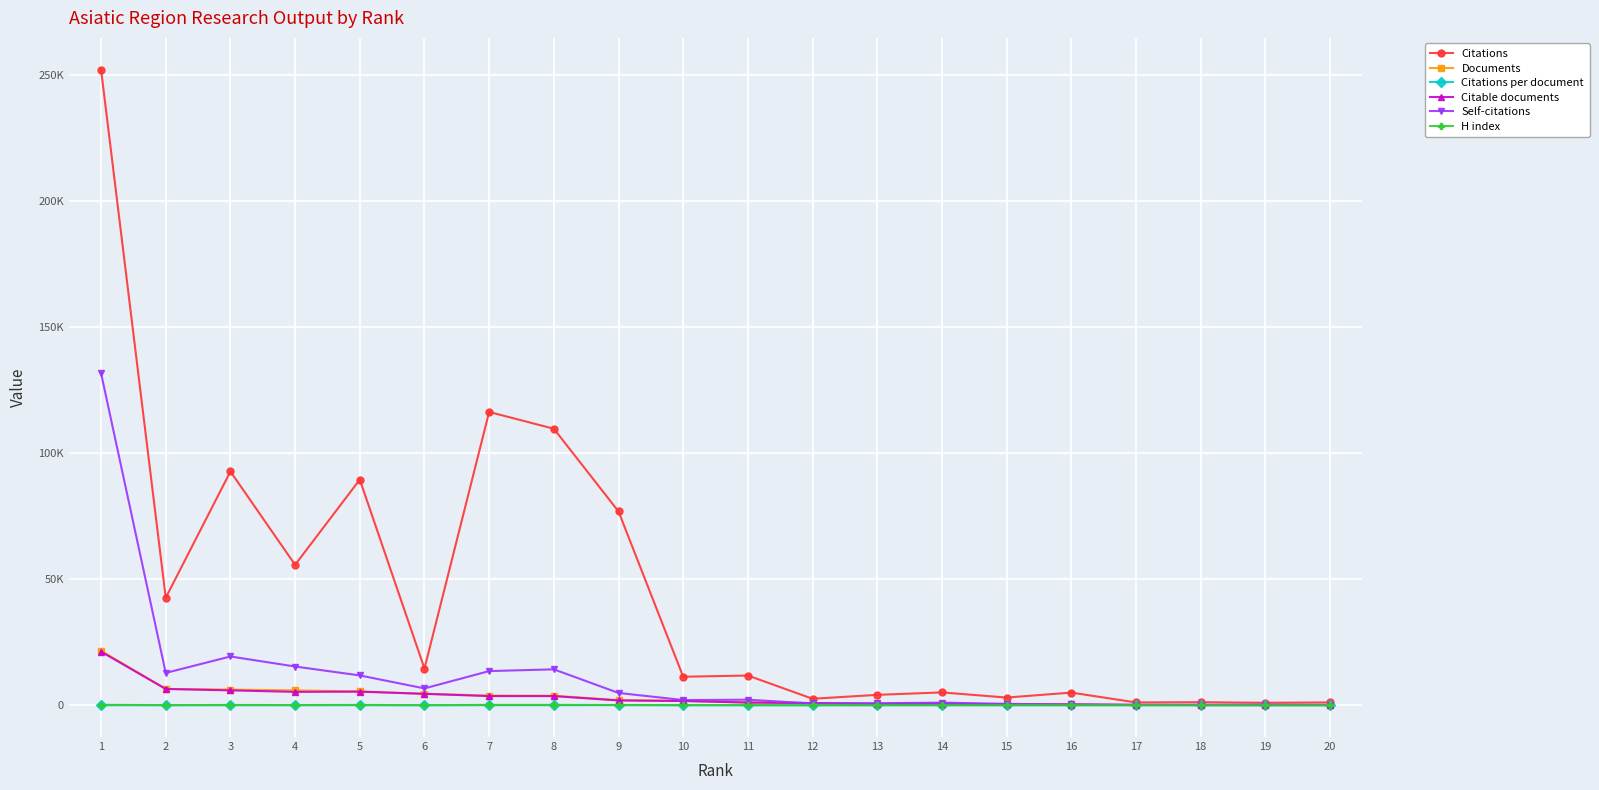

At which label does Citable documents first exceed 1696?

1